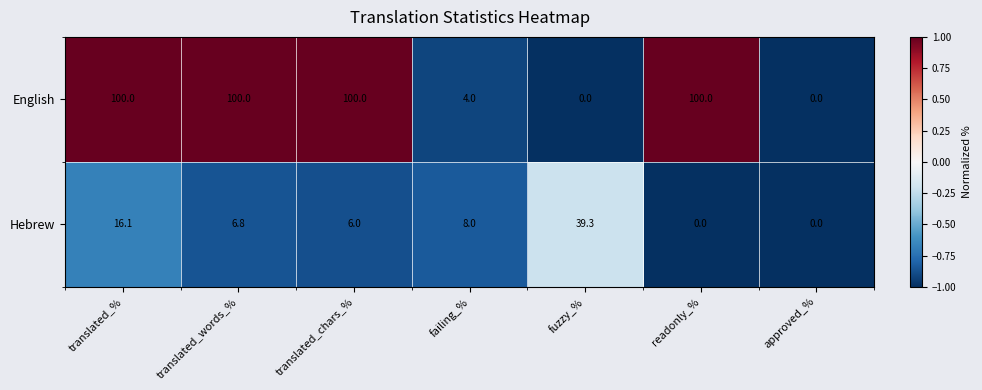

What is the difference between the maximum and minimum values in the Hebrew series?

39.3